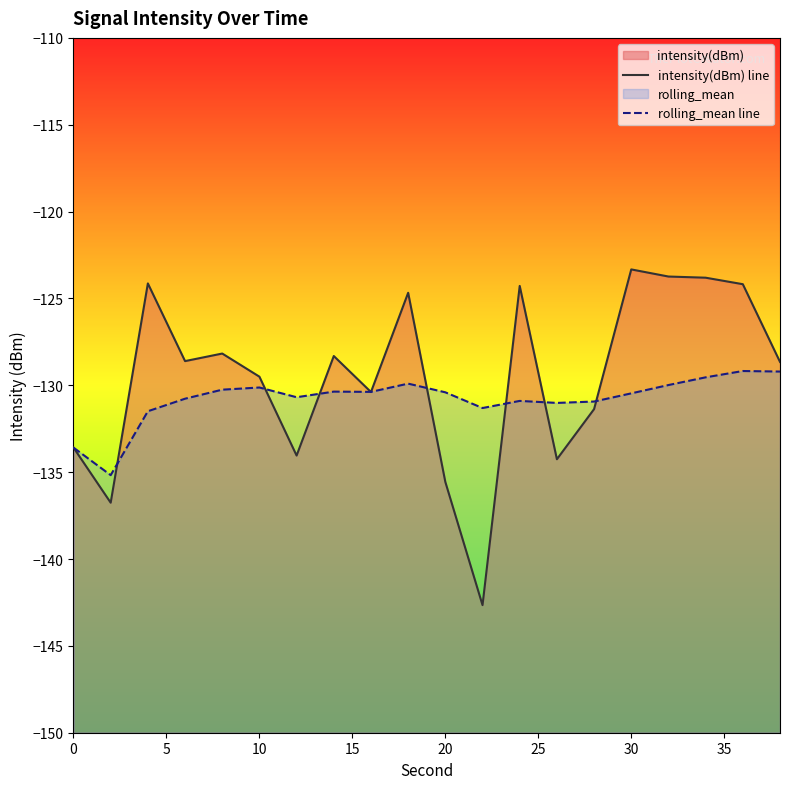

What is the average value of the intensity(dBm) line series?

-129.5